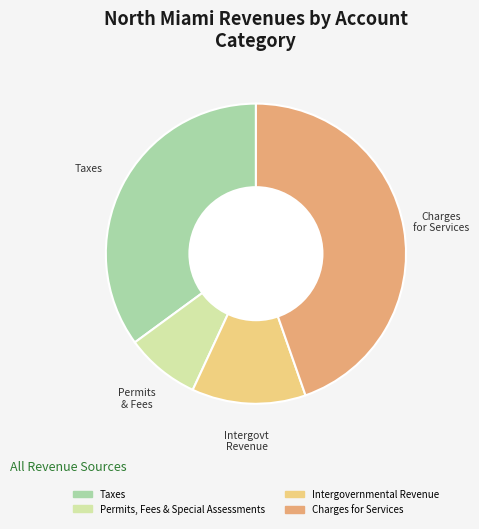

Is there a majority slice in this chart?

No